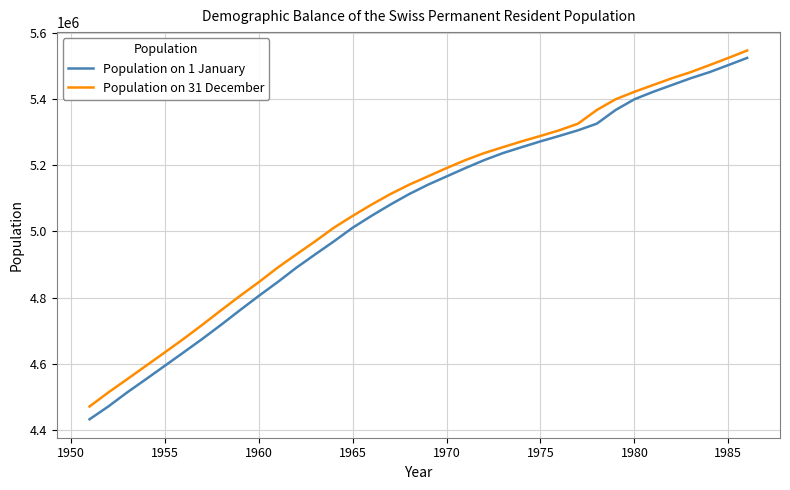

What is the minimum value shown in the chart?

4432100